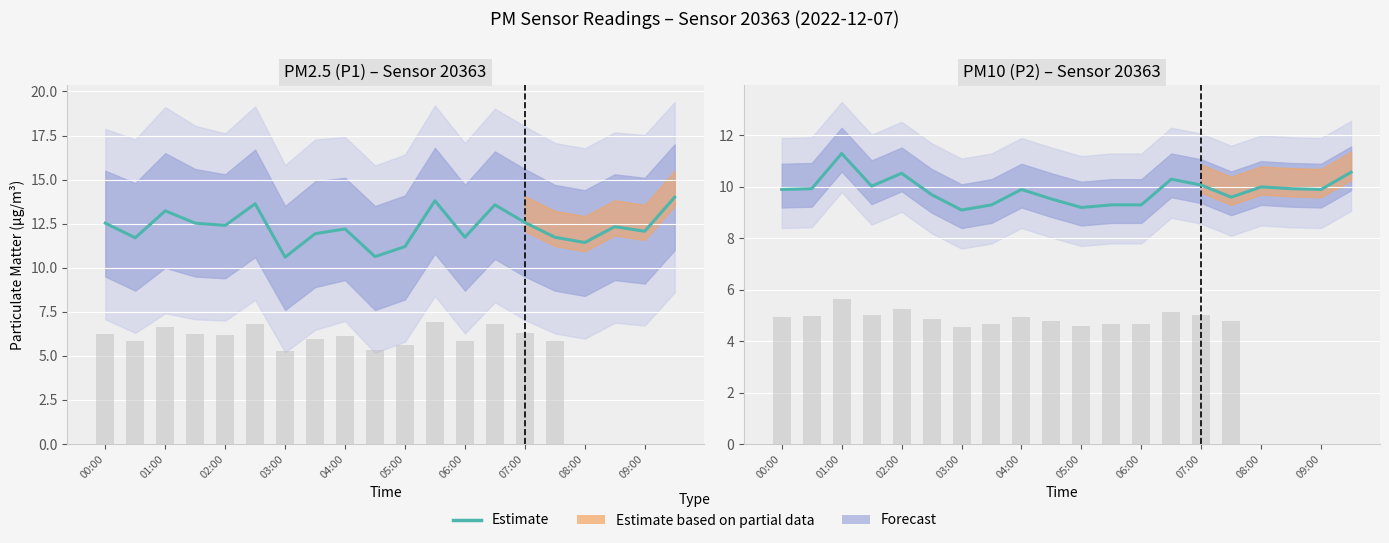

At 07:00, list the series in order from largest to smallest.

P1 Estimate, P2 Estimate